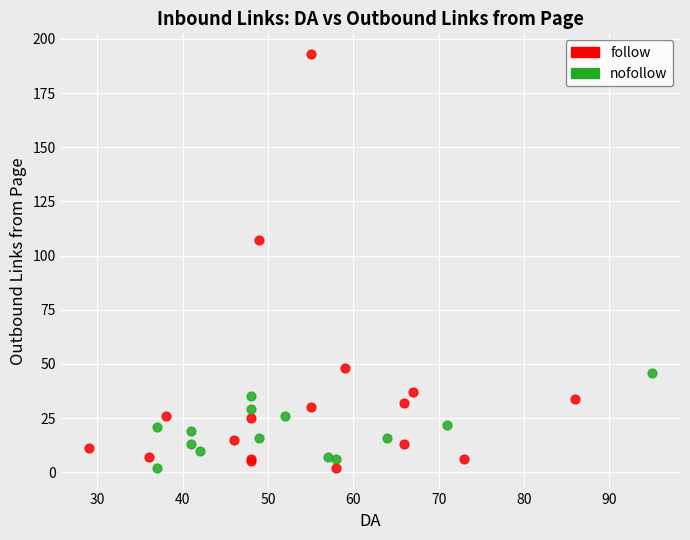

Which series reaches the maximum Y coordinate?

follow